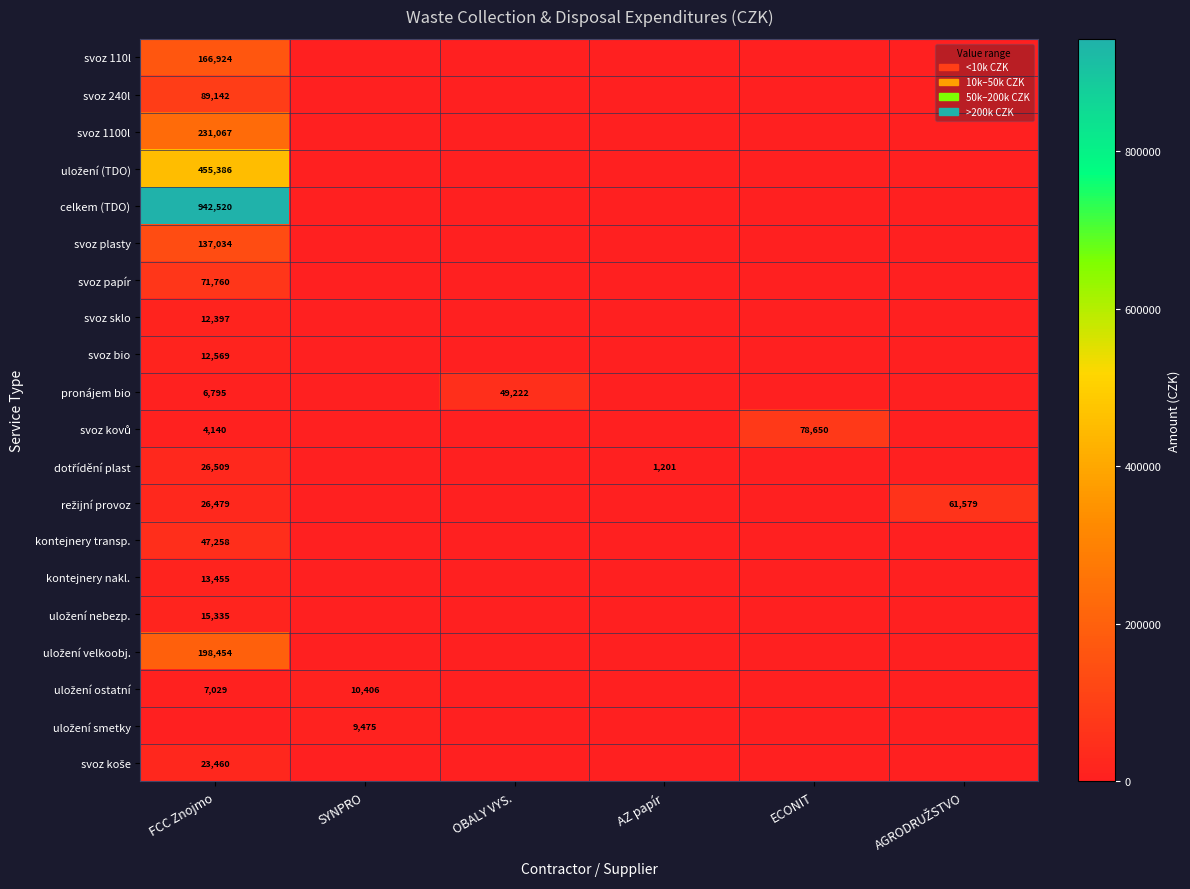

List the labels in order of svoz 240l value, smallest first.

SYNPRO, OBALY VYS., AZ papír, ECONIT, AGRODRUŽSTVO, FCC Znojmo